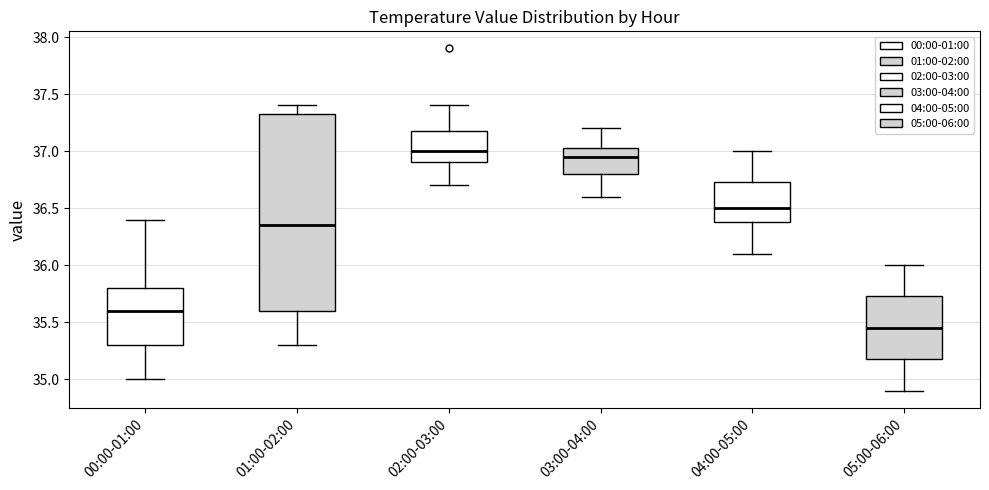

Where is the lower edge of the box for 04:00-05:00 on the y-axis? The values are not printed on the chart, so give them approximately, as read against the axis.

36.40